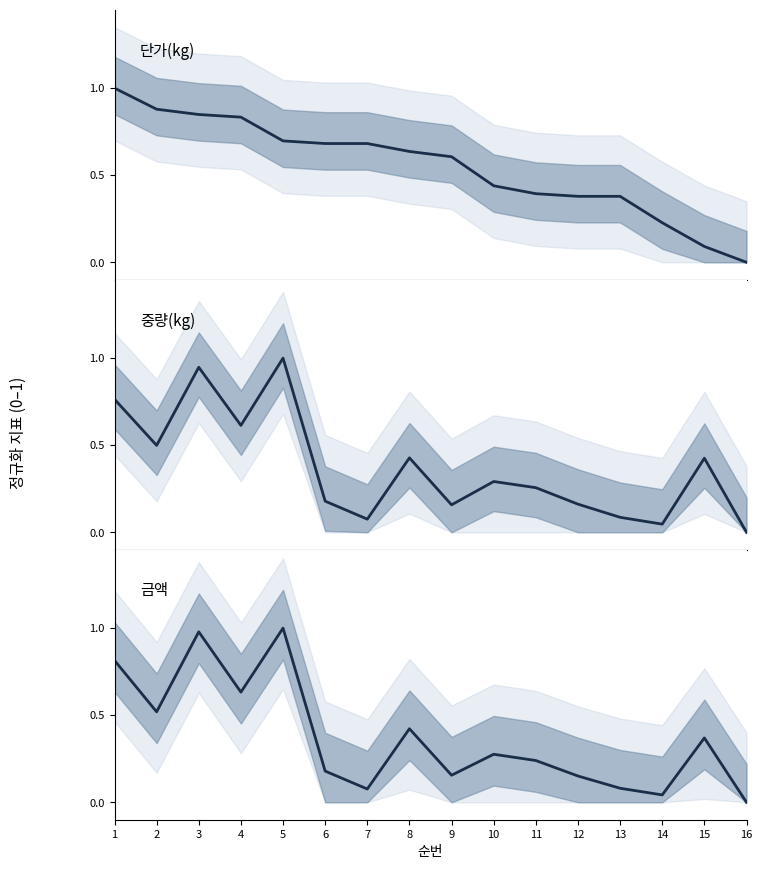

Where is 단가(kg) nearest to the value 0?

16